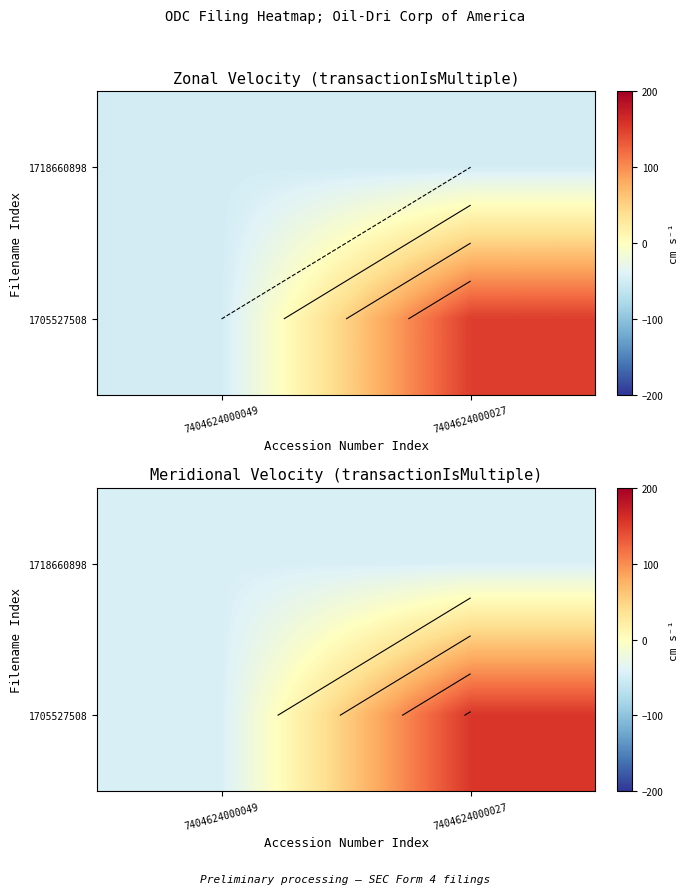

How many data points in 1705527508 are less than 155?

1